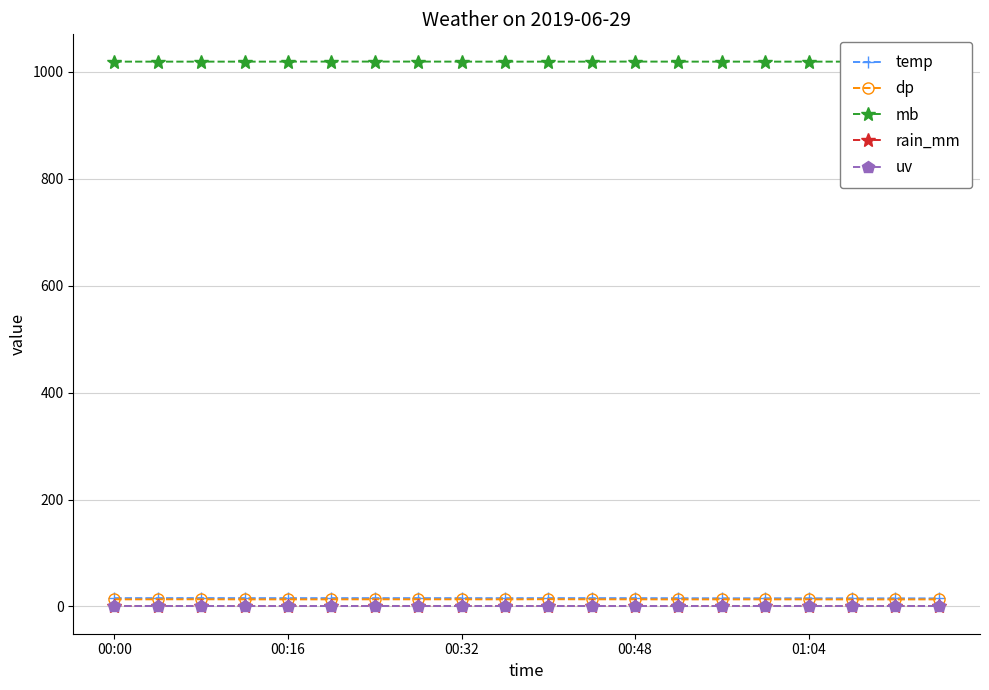

Is this an area chart (filled region under the line)?

No